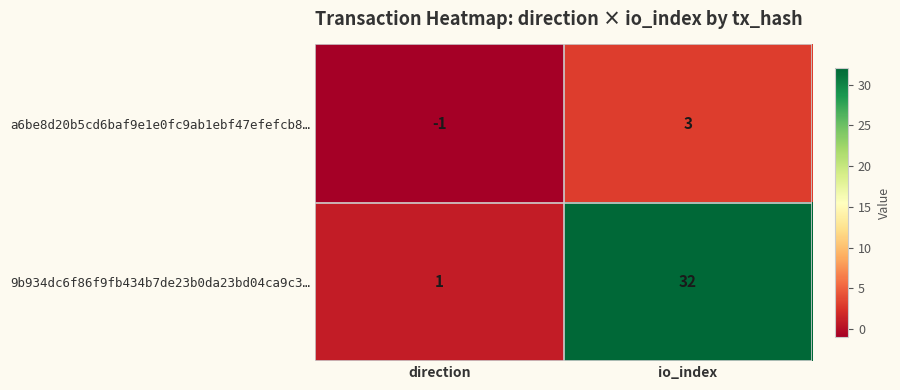

List the series in order of their overall mean, highest first.

9b934dc6f86f9fb434b7de23b0da23bd04ca9c3…, a6be8d20b5cd6baf9e1e0fc9ab1ebf47efefcb8…